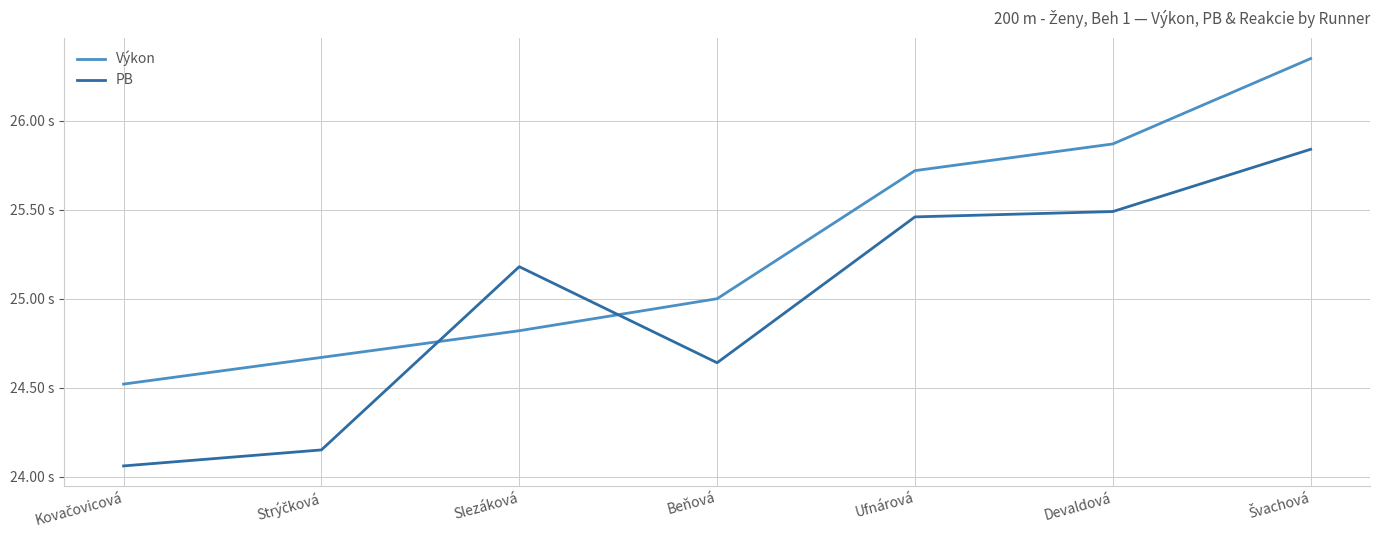

Reading left to right, what are all the values shown in this chart?

Výkon: 24.5	24.7	24.8	25.0	25.7	25.9	26.4
PB: 24.1	24.1	25.2	24.6	25.5	25.5	25.8